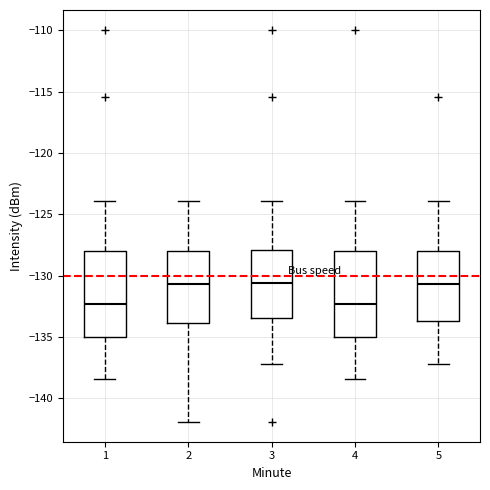

Reading left to right, read every box against the y-axis: the position of its median line, the range the box covers, and the ends of its whiskers. The values are not printed on the chart, so give them approximately, as read against the axis.

1: median -132.5, box -135.0 to -128.0, whiskers -138.5 to -124.0
2: median -130.5, box -134.0 to -128.0, whiskers -142.0 to -124.0
3: median -130.5, box -133.5 to -128.0, whiskers -137.0 to -124.0
4: median -132.5, box -135.0 to -128.0, whiskers -138.5 to -124.0
5: median -130.5, box -133.5 to -128.0, whiskers -137.0 to -124.0